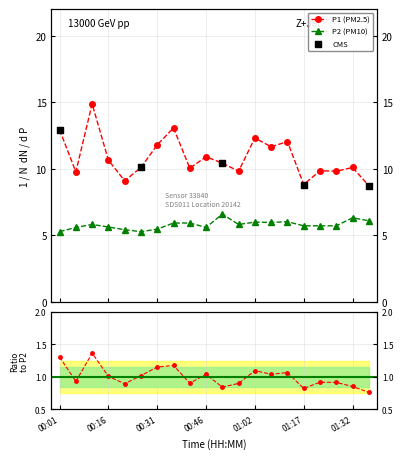

Which series reaches the maximum Y coordinate?

P1